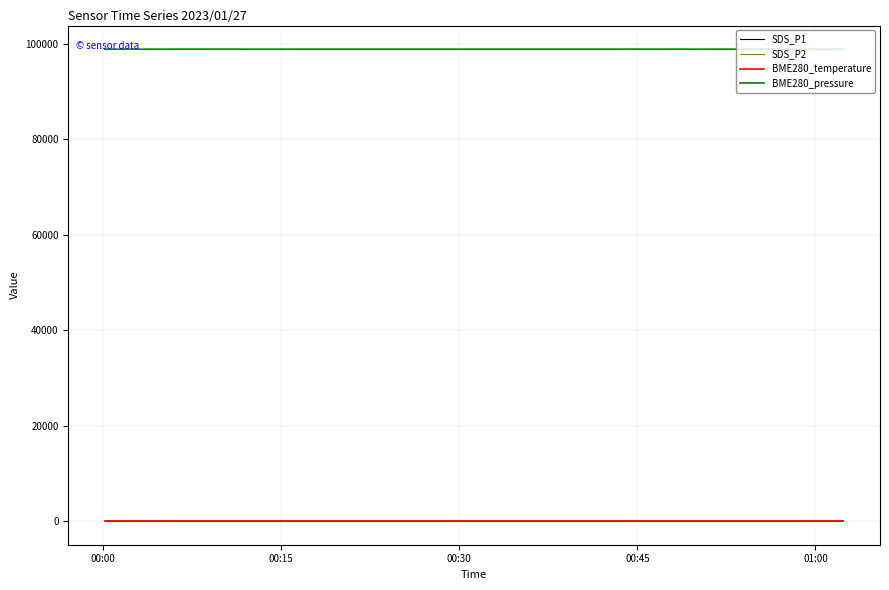

True or false: BME280_pressure and SDS_P1 cross at least once.

False